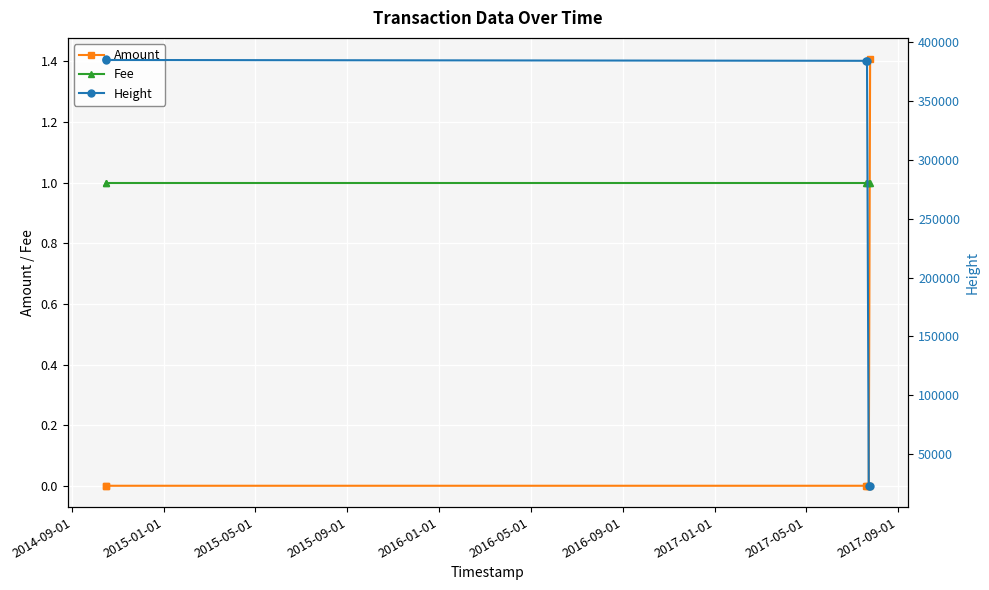

What is the highest value of the Amount series?

1.4